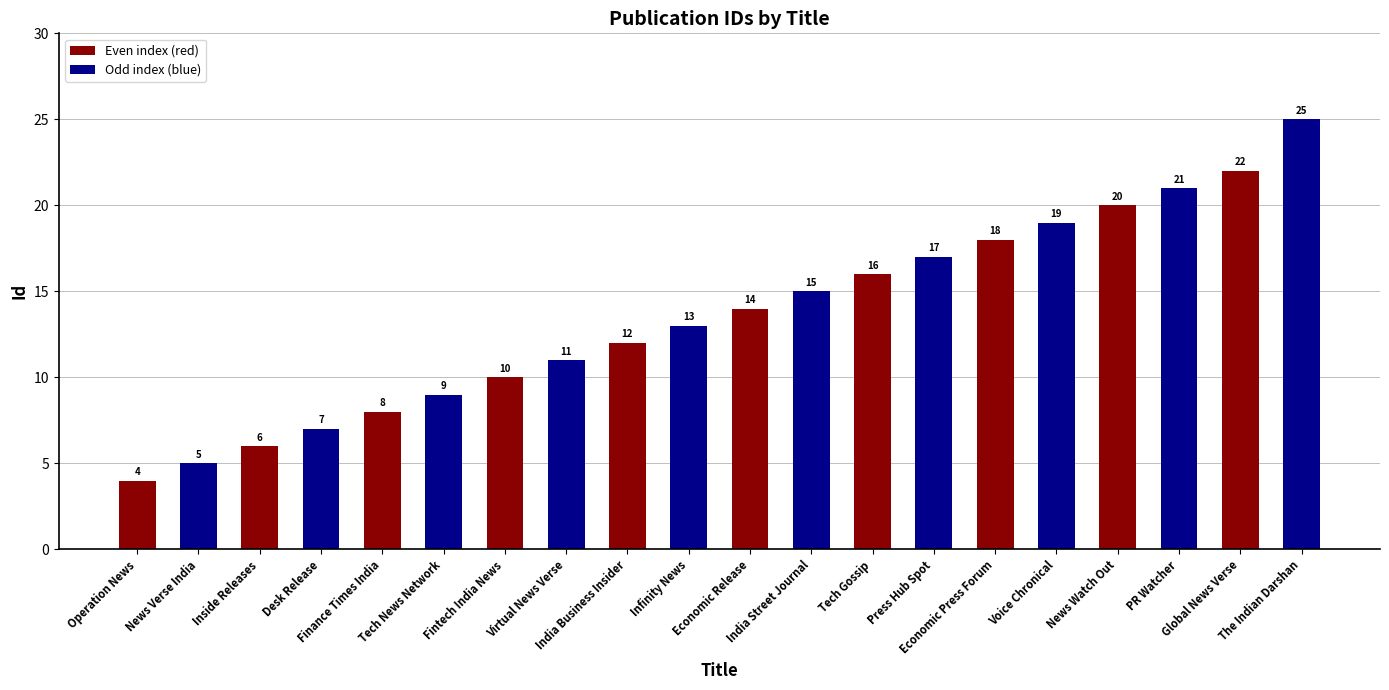

What is the value of the 13th bar from the left?

16